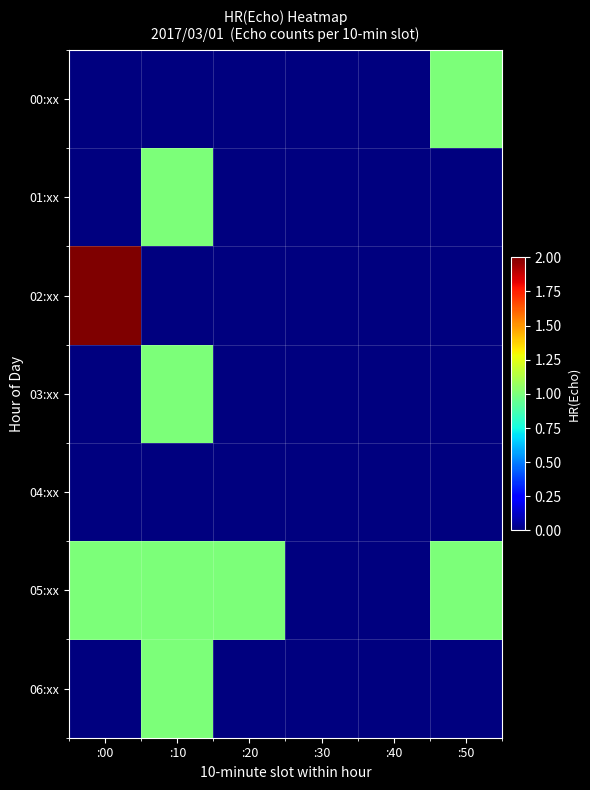

Reading left to right, transcribe all the data shown in this chart.

00:xx: :00=0	:10=0	:20=0	:30=0	:40=0	:50=1
01:xx: :00=0	:10=1	:20=0	:30=0	:40=0	:50=0
02:xx: :00=2	:10=0	:20=0	:30=0	:40=0	:50=0
03:xx: :00=0	:10=1	:20=0	:30=0	:40=0	:50=0
04:xx: :00=0	:10=0	:20=0	:30=0	:40=0	:50=0
05:xx: :00=1	:10=1	:20=1	:30=0	:40=0	:50=1
06:xx: :00=0	:10=1	:20=0	:30=0	:40=0	:50=0